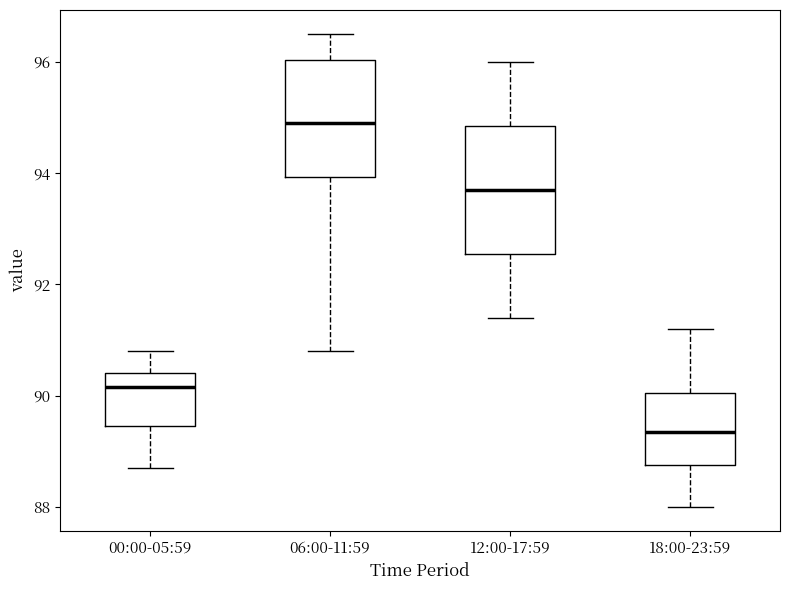

Where is the lower edge of the box for 12:00-17:59 on the y-axis? The values are not printed on the chart, so give them approximately, as read against the axis.

92.6